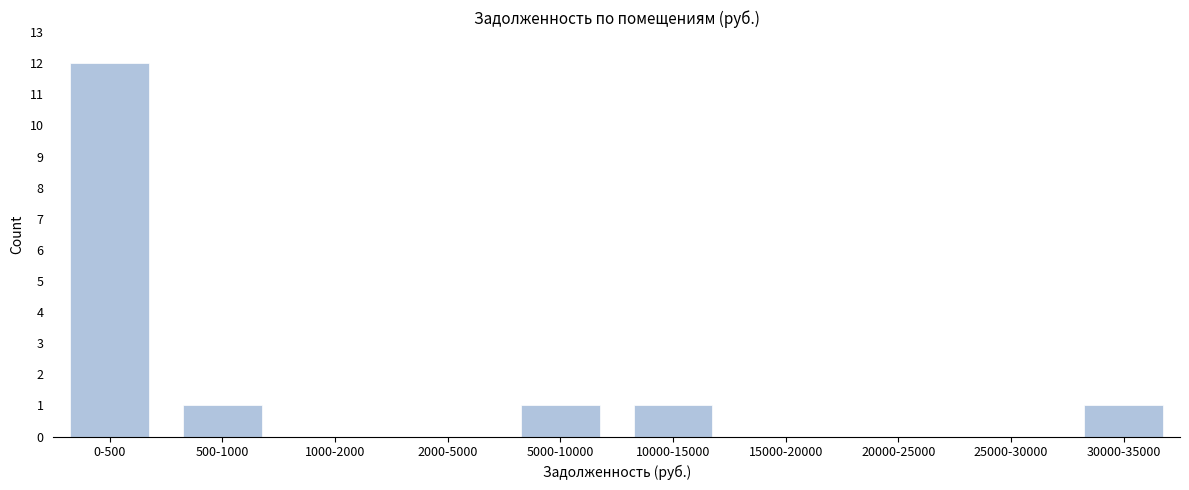

Reading left to right, transcribe all the data shown in this chart.

0-500=12	500-1000=1	1000-2000=0	2000-5000=0	5000-10000=1	10000-15000=1	15000-20000=0	20000-25000=0	25000-30000=0	30000-35000=1